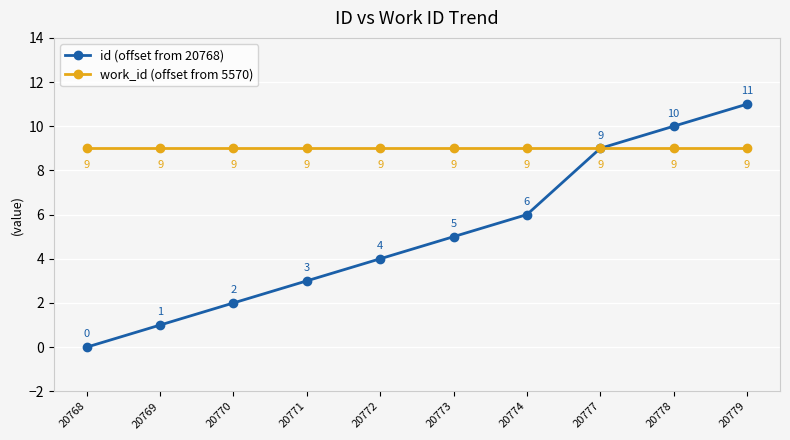

Does the chart display data point markers on the line(s)?

Yes